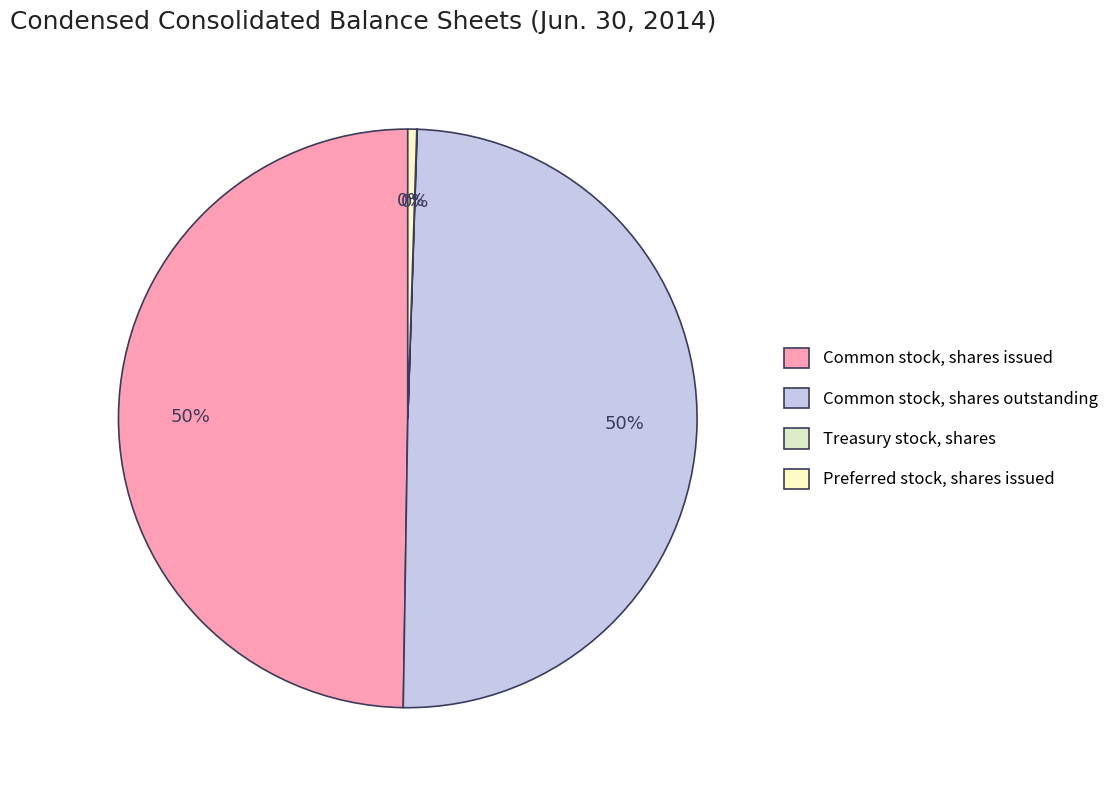

How much of the chart is everything except Treasury stock, shares?

100.0%